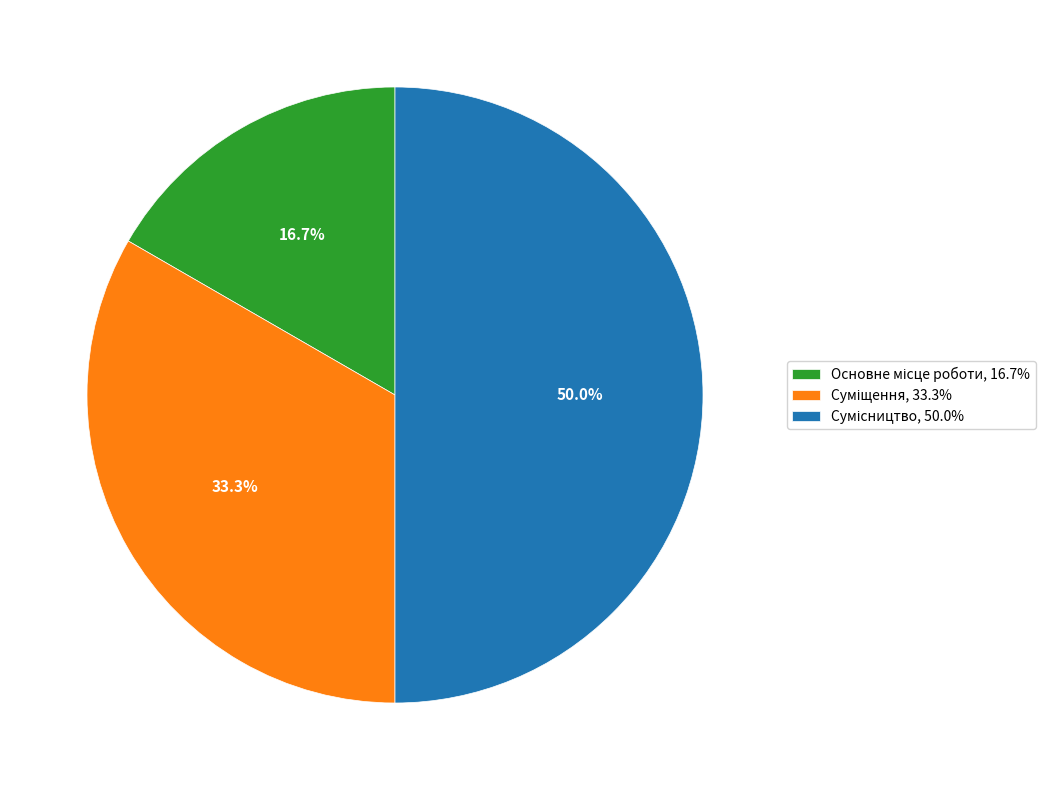

To the nearest percent, what is the difference between the largest and smallest slice percentages?

33%